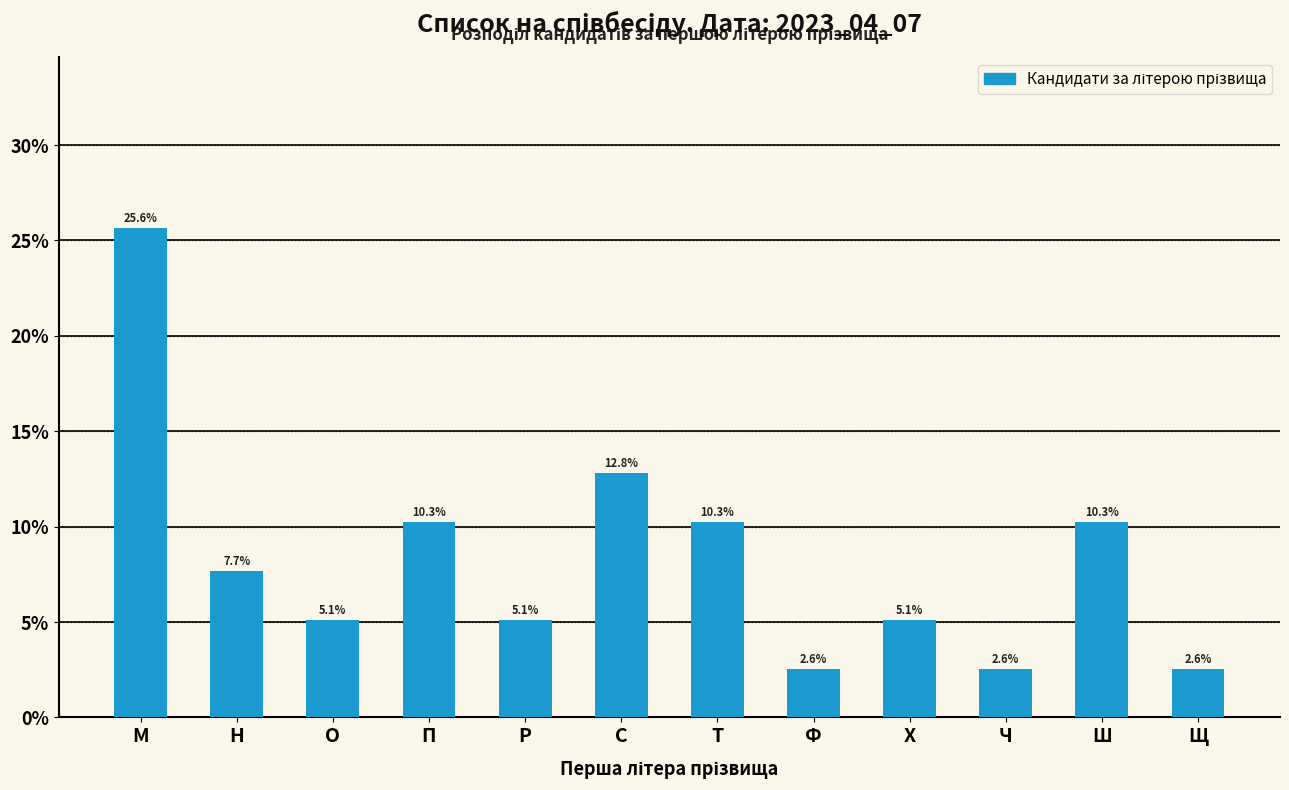

Reading right to left, extract all data points from this chart.

Щ=2.6	Ш=10.3	Ч=2.6	Х=5.1	Ф=2.6	Т=10.3	С=12.8	Р=5.1	П=10.3	О=5.1	Н=7.7	М=25.6